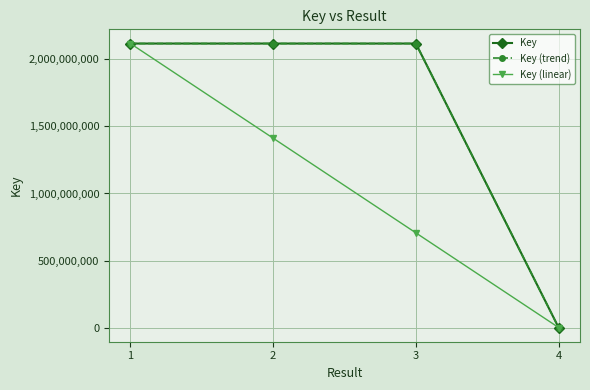

In Key, how many points are higher than both neighbors (excluding endpoints)?

1